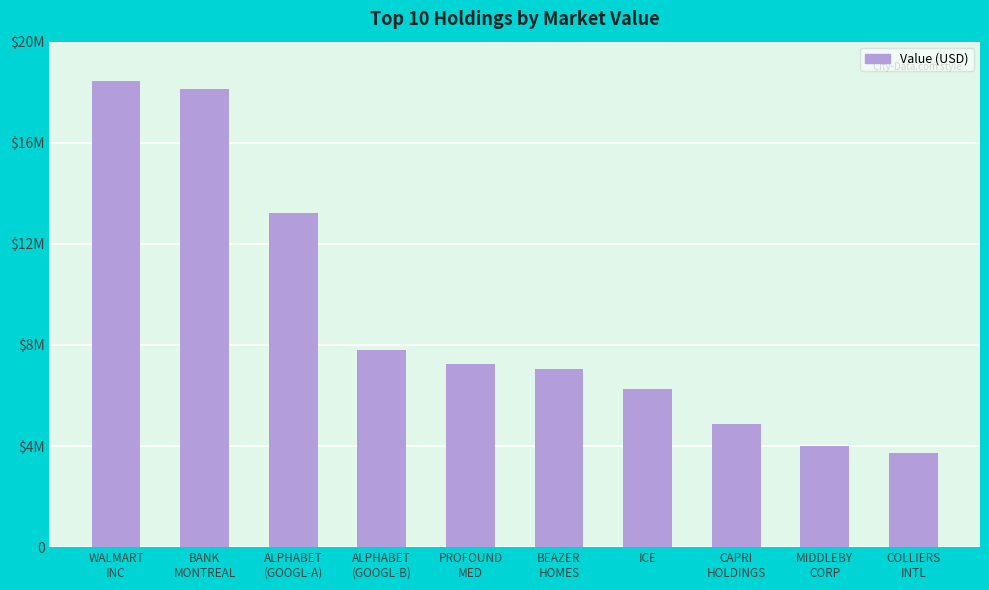

What is the maximum value shown in the chart?

18432700